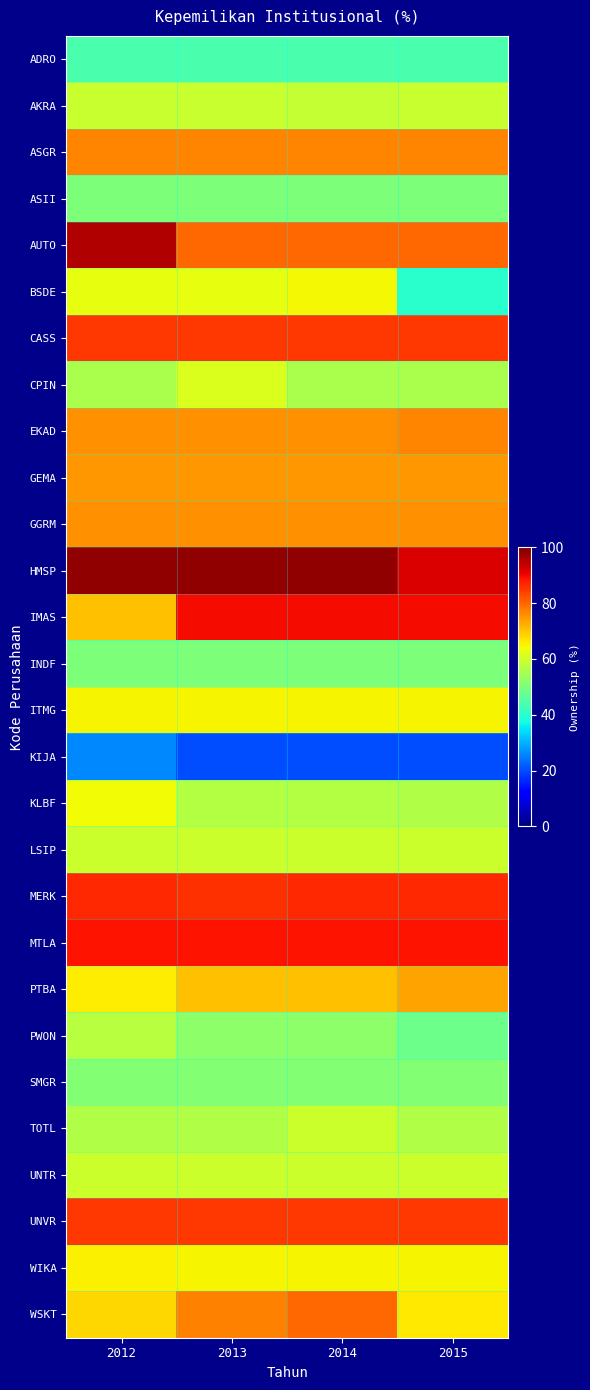

What is the minimum value shown in the chart?

20.0